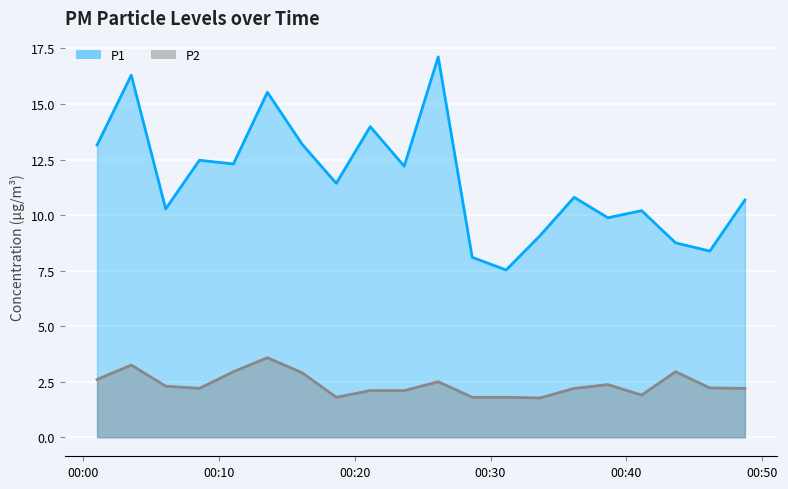

Reading left to right, list all the values displayed in this chart.

P1: 2023-09-19T00:01:03=13.2	2023-09-19T00:03:34=16.3	2023-09-19T00:06:06=10.3	2023-09-19T00:08:35=12.5	2023-09-19T00:11:05=12.3	2023-09-19T00:13:35=15.5	2023-09-19T00:16:09=13.2	2023-09-19T00:18:39=11.4	2023-09-19T00:21:09=14.0	2023-09-19T00:23:39=12.2	2023-09-19T00:26:09=17.1	2023-09-19T00:28:39=8.1	2023-09-19T00:31:09=7.5	2023-09-19T00:33:39=9.1	2023-09-19T00:36:09=10.8	2023-09-19T00:38:38=9.9	2023-09-19T00:41:07=10.2	2023-09-19T00:43:37=8.8	2023-09-19T00:46:08=8.4	2023-09-19T00:48:43=10.7
P2: 2023-09-19T00:01:03=2.6	2023-09-19T00:03:34=3.2	2023-09-19T00:06:06=2.3	2023-09-19T00:08:35=2.2	2023-09-19T00:11:05=3.0	2023-09-19T00:13:35=3.6	2023-09-19T00:16:09=2.9	2023-09-19T00:18:39=1.8	2023-09-19T00:21:09=2.1	2023-09-19T00:23:39=2.1	2023-09-19T00:26:09=2.5	2023-09-19T00:28:39=1.8	2023-09-19T00:31:09=1.8	2023-09-19T00:33:39=1.8	2023-09-19T00:36:09=2.2	2023-09-19T00:38:38=2.4	2023-09-19T00:41:07=1.9	2023-09-19T00:43:37=3.0	2023-09-19T00:46:08=2.2	2023-09-19T00:48:43=2.2